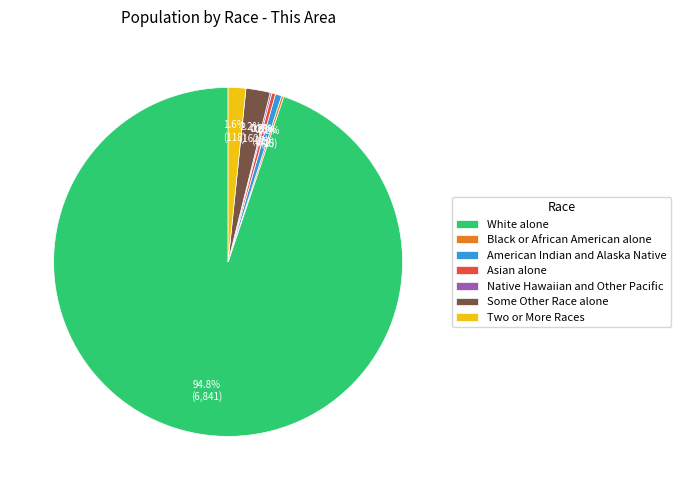

What portion of the pie excludes Some Other Race alone?

97.8%